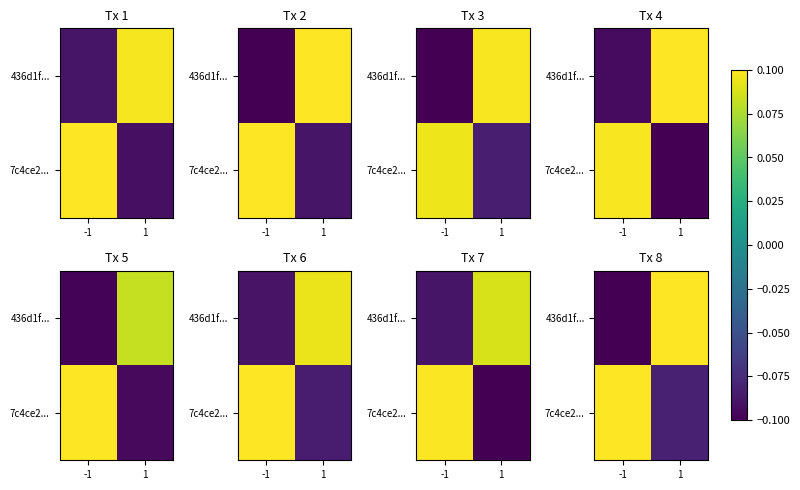

At which label does 436d1f... first exceed 0?

1